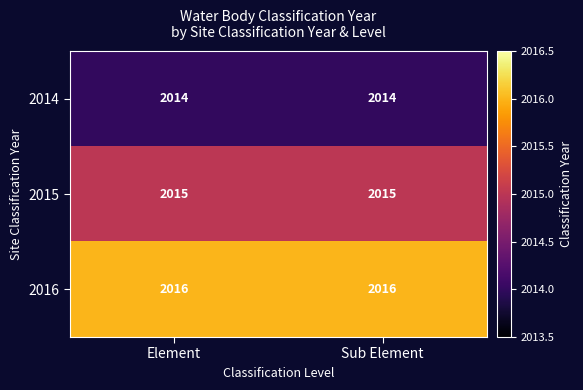

What is the sum of all 2015 values?

4030